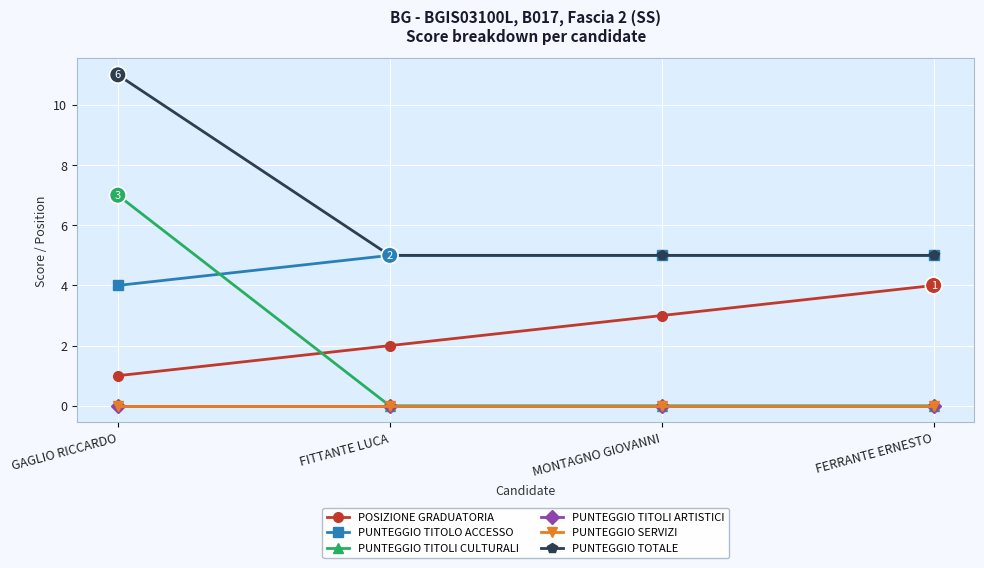

Is the value of PUNTEGGIO TITOLO ACCESSO at FITTANTE LUCA greater than the value of PUNTEGGIO TITOLI ARTISTICI at FERRANTE ERNESTO?

Yes